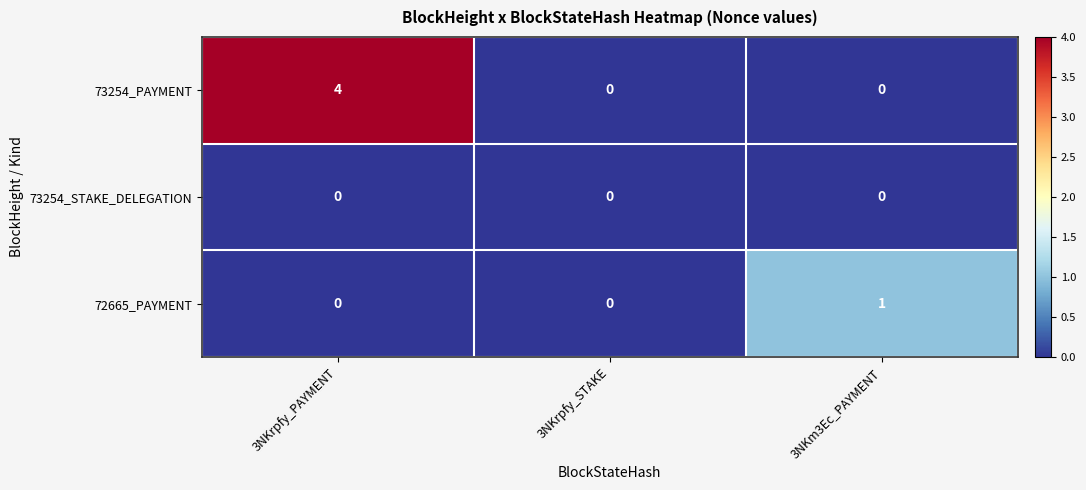

At how many categories does at least one series exceed 2?

1